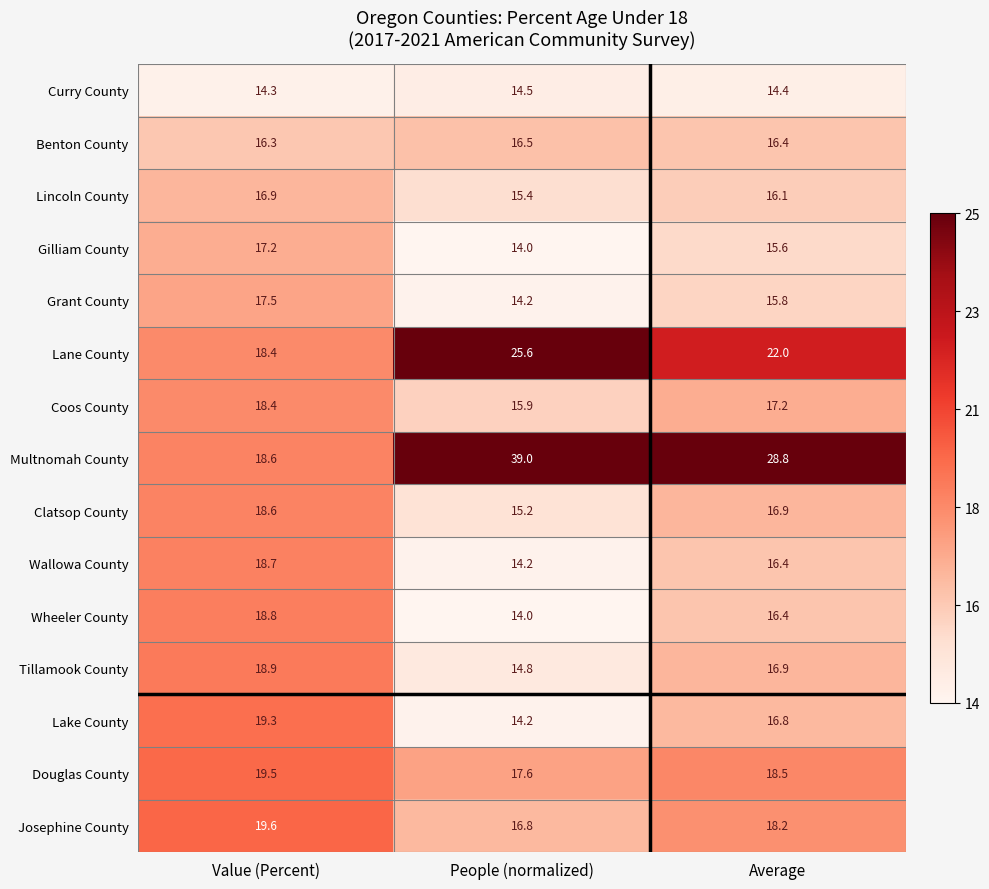

Is the value of Lane County at People (normalized) greater than the value of Lake County at Value (Percent)?

Yes